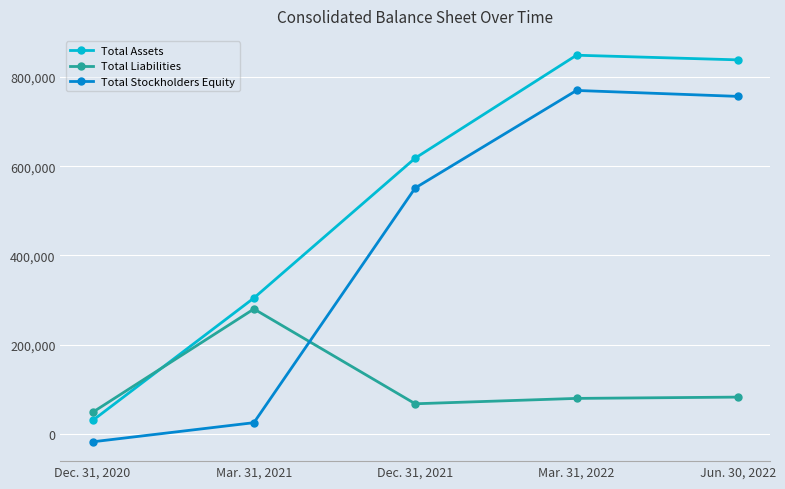

Which series has the widest spread of values?

Total Assets